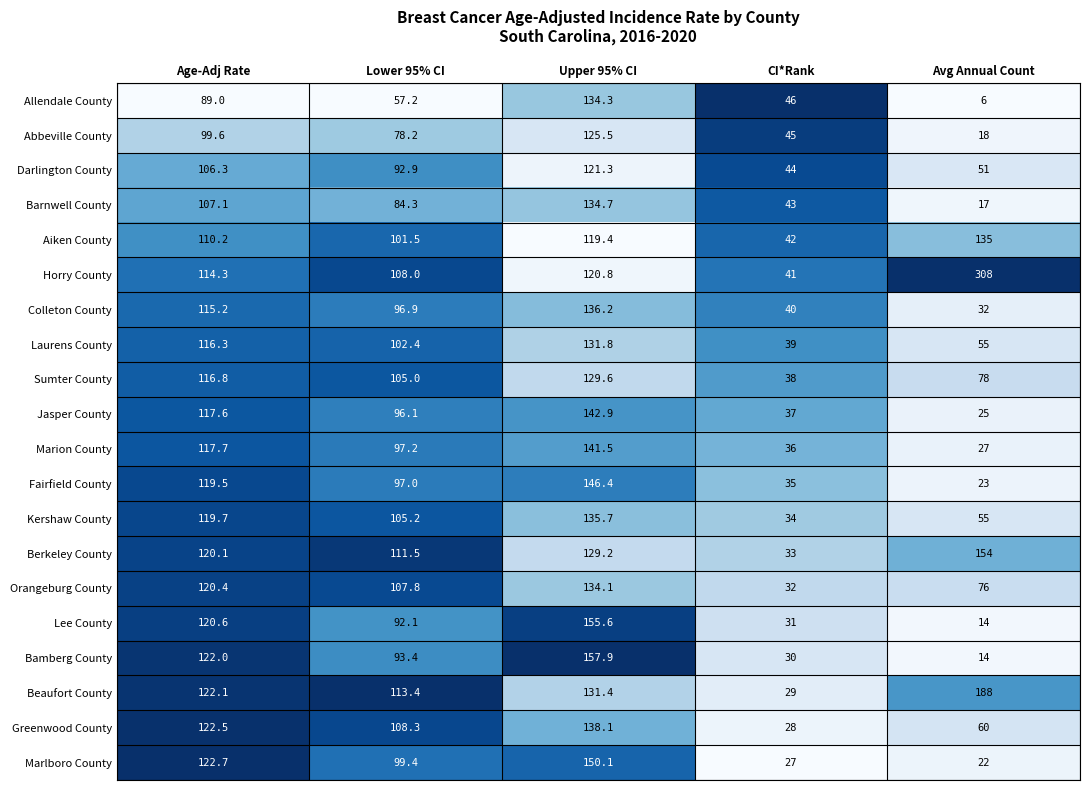

Rank the series by their maximum value, from highest to lowest.

Horry County, Beaufort County, Bamberg County, Lee County, Berkeley County, Marlboro County, Fairfield County, Jasper County, Marion County, Greenwood County, Colleton County, Kershaw County, Aiken County, Barnwell County, Allendale County, Orangeburg County, Laurens County, Sumter County, Abbeville County, Darlington County